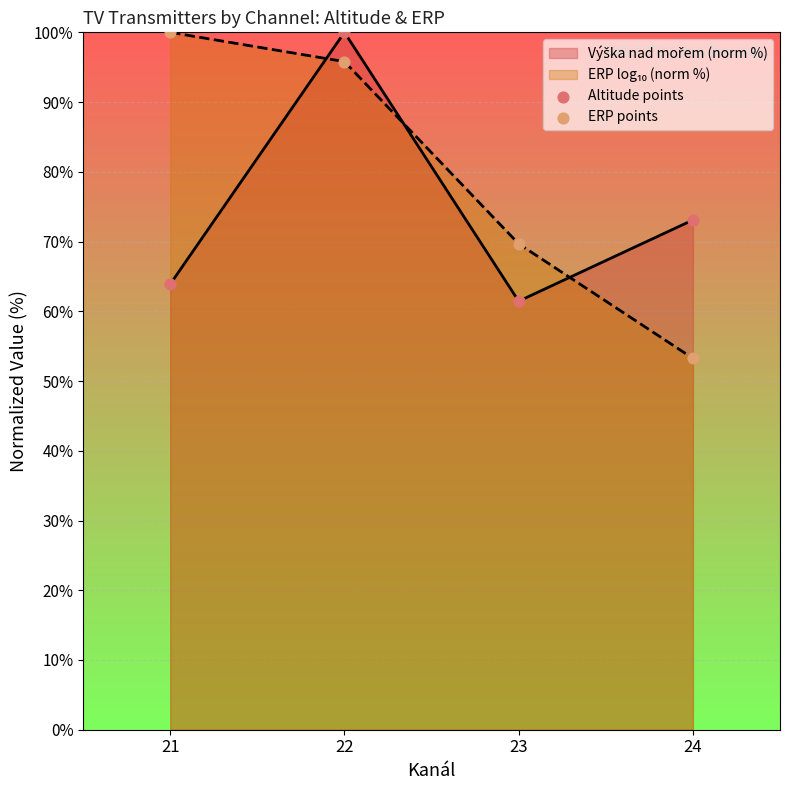

At which category is the sum across all series the highest?

22